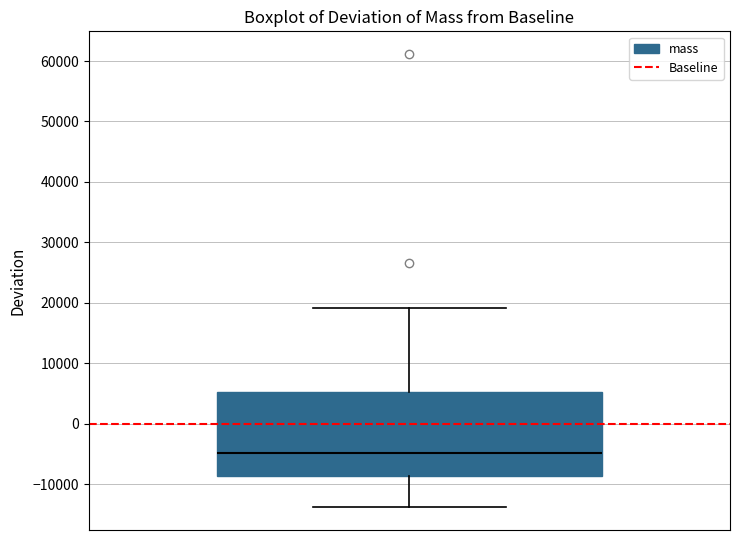

Read this box plot against the y-axis: the position of the median line, the range covered by the box, and the ends of both whiskers. The values are not printed on the chart, so give them approximately, as read against the axis.

median -5000, box -9000 to 5000, whiskers -14000 to 19000